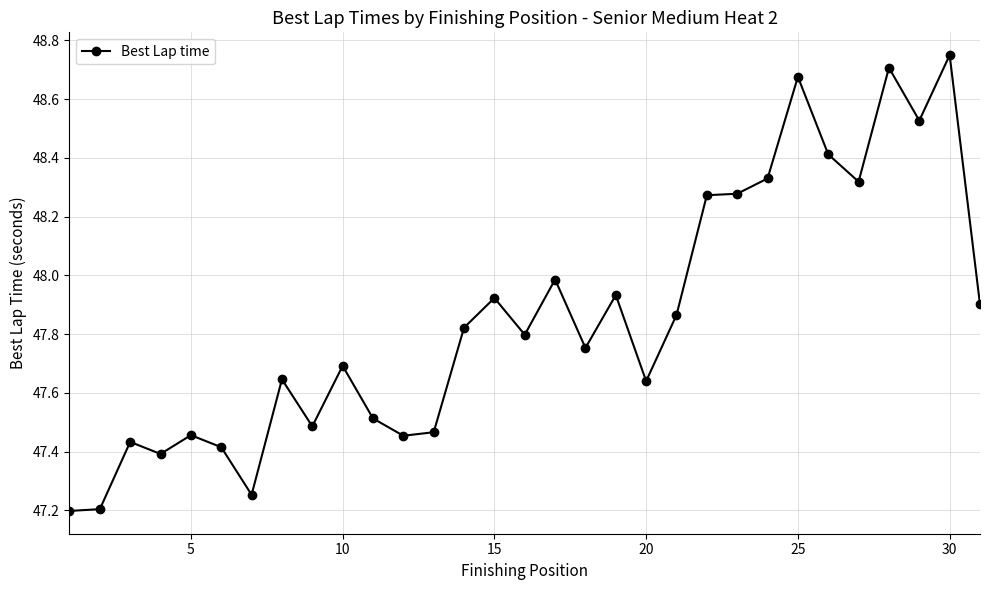

What is the difference between the maximum and second lowest values?

1.5